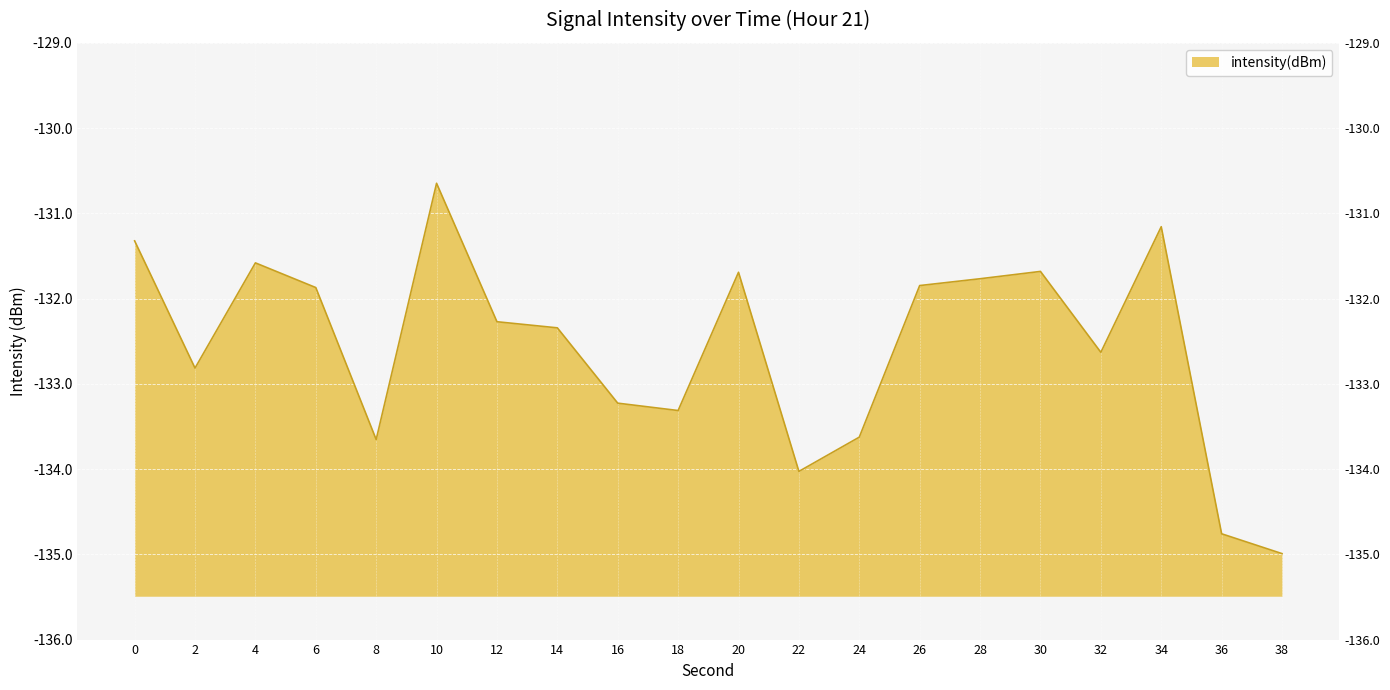

Reading left to right, list all the values displayed in this chart.

0=-131.3	2=-132.8	4=-131.6	6=-131.9	8=-133.7	10=-130.6	12=-132.3	14=-132.3	16=-133.2	18=-133.3	20=-131.7	22=-134.0	24=-133.6	26=-131.8	28=-131.8	30=-131.7	32=-132.6	34=-131.2	36=-134.8	38=-135.0